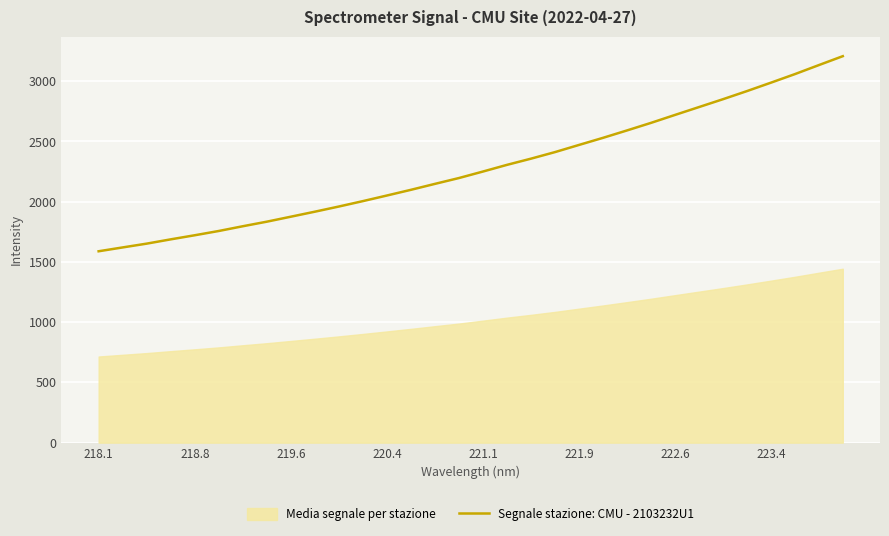

Is it true that Segnale stazione: CMU - 2103232U1 equals 2051.2 at 220.4?

True